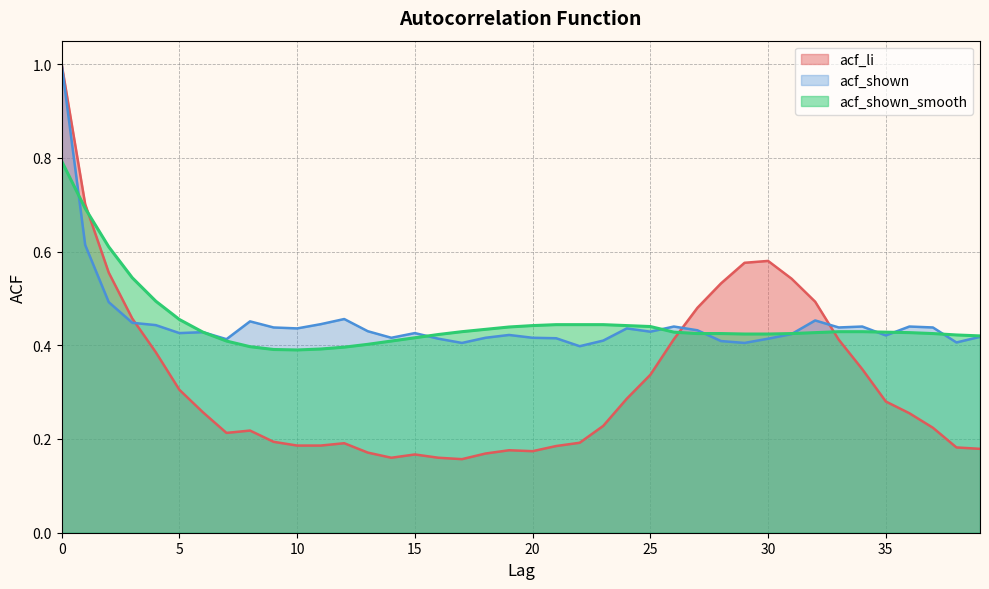

What are all the series names shown in the legend?

acf_li, acf_shown, acf_shown_smooth